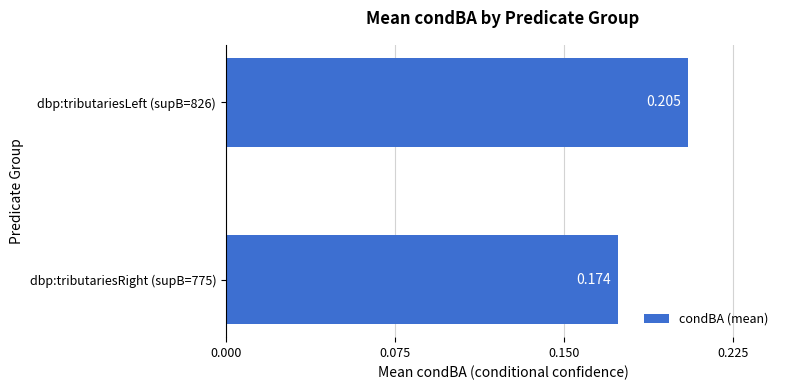

List the labels in order of value, largest first.

dbp:tributariesLeft (supB=826), dbp:tributariesRight (supB=775)